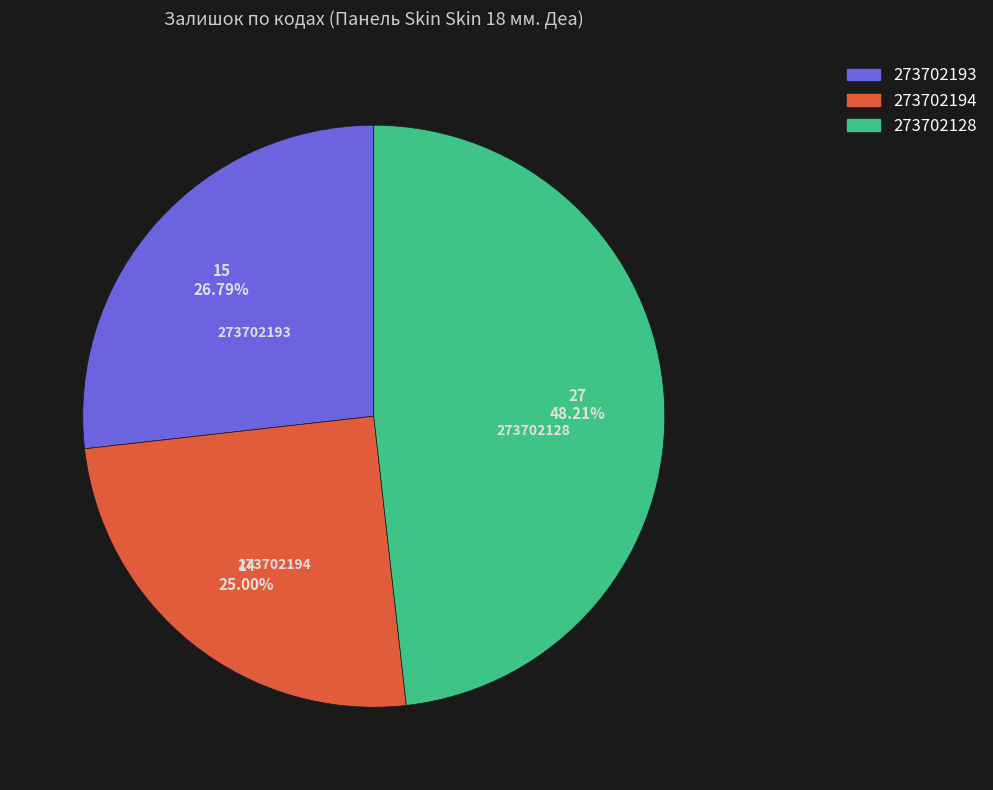

What percentage is NOT represented by 273702194?

75.0%